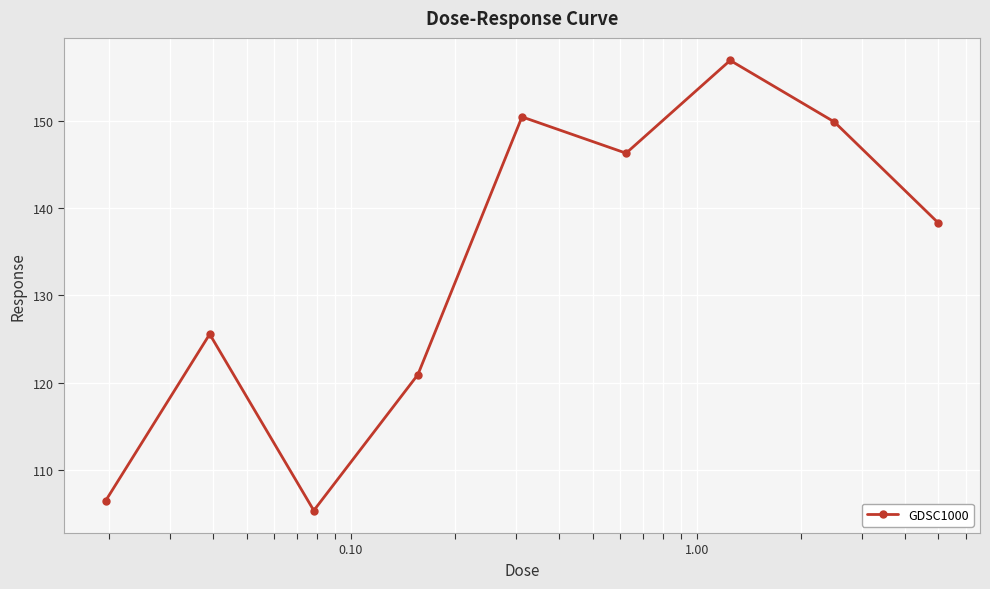

Reading right to left, extract all data points from this chart.

138.3	149.9	156.9	146.3	150.4	120.9	105.4	125.6	106.5